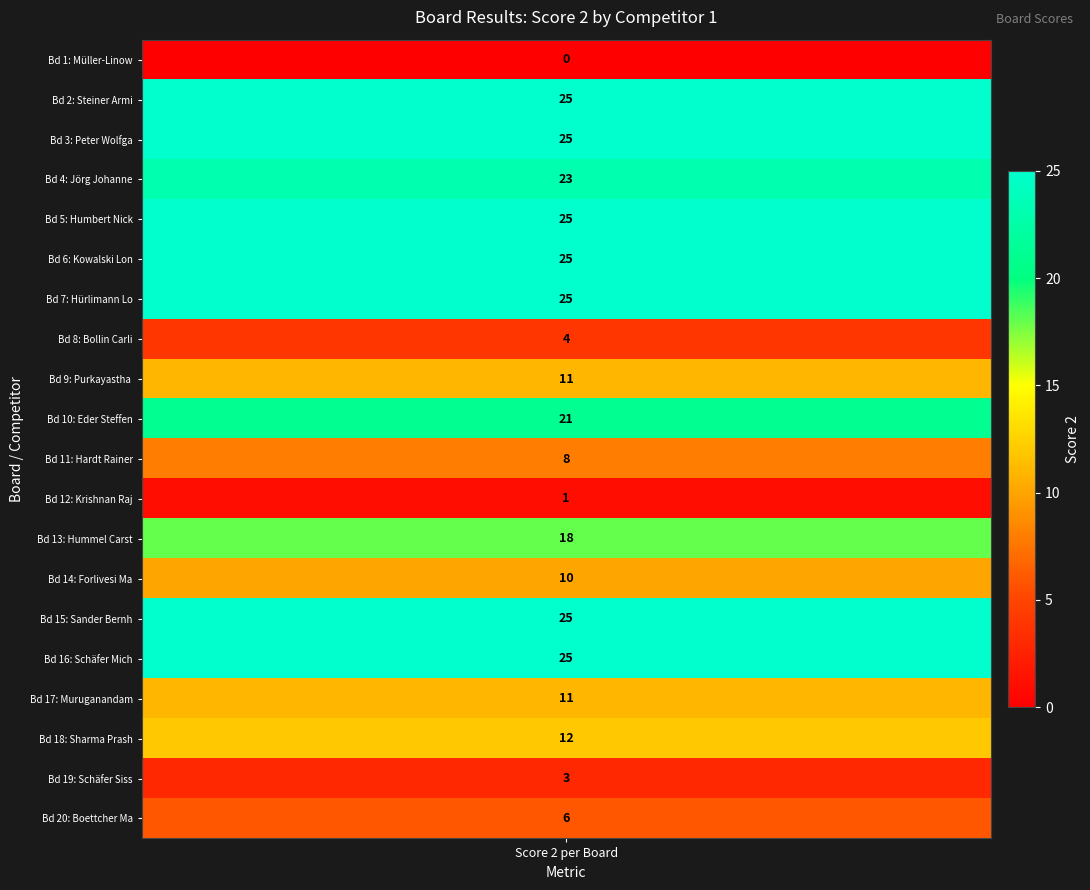

Reading right to left, transcribe all the data shown in this chart.

6	3	12	11	25	25	10	18	1	8	21	11	4	25	25	25	23	25	25	0